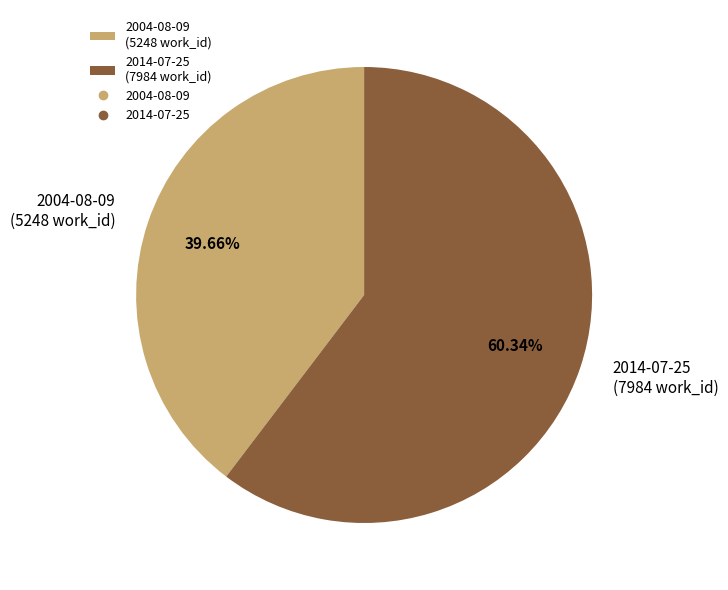

What is the total percentage of 2004-08-09 and 2014-07-25?

100.0%